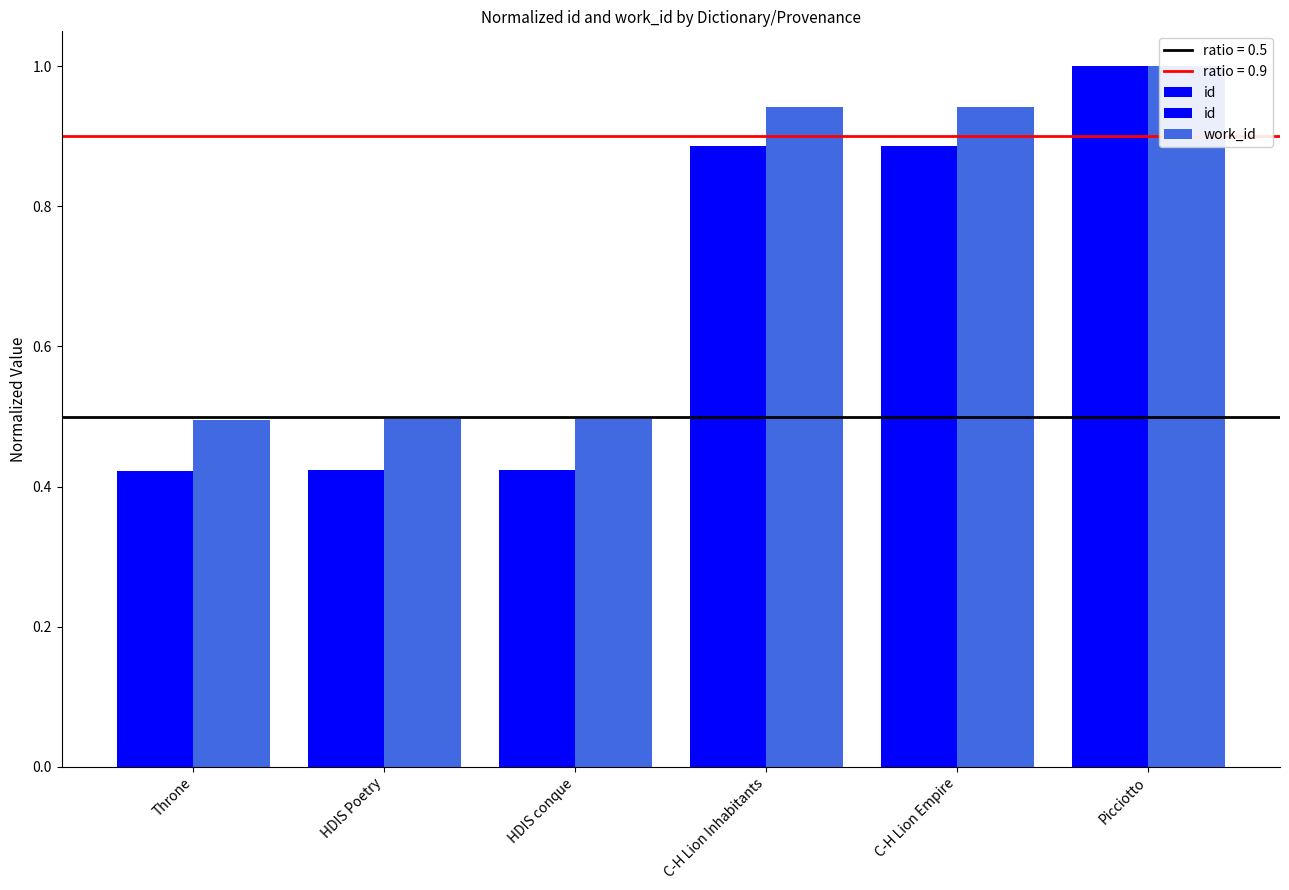

Is the value of id at C-H Lion Inhabitants greater than the value of work_id at Throne?

Yes